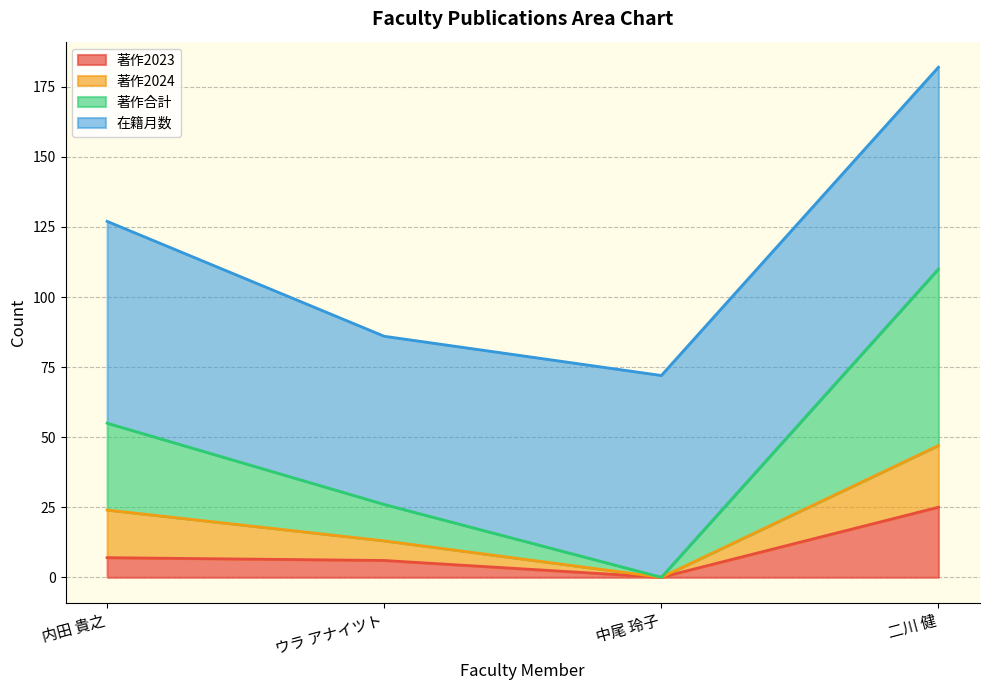

Which category has the highest value across all series?

二川 健